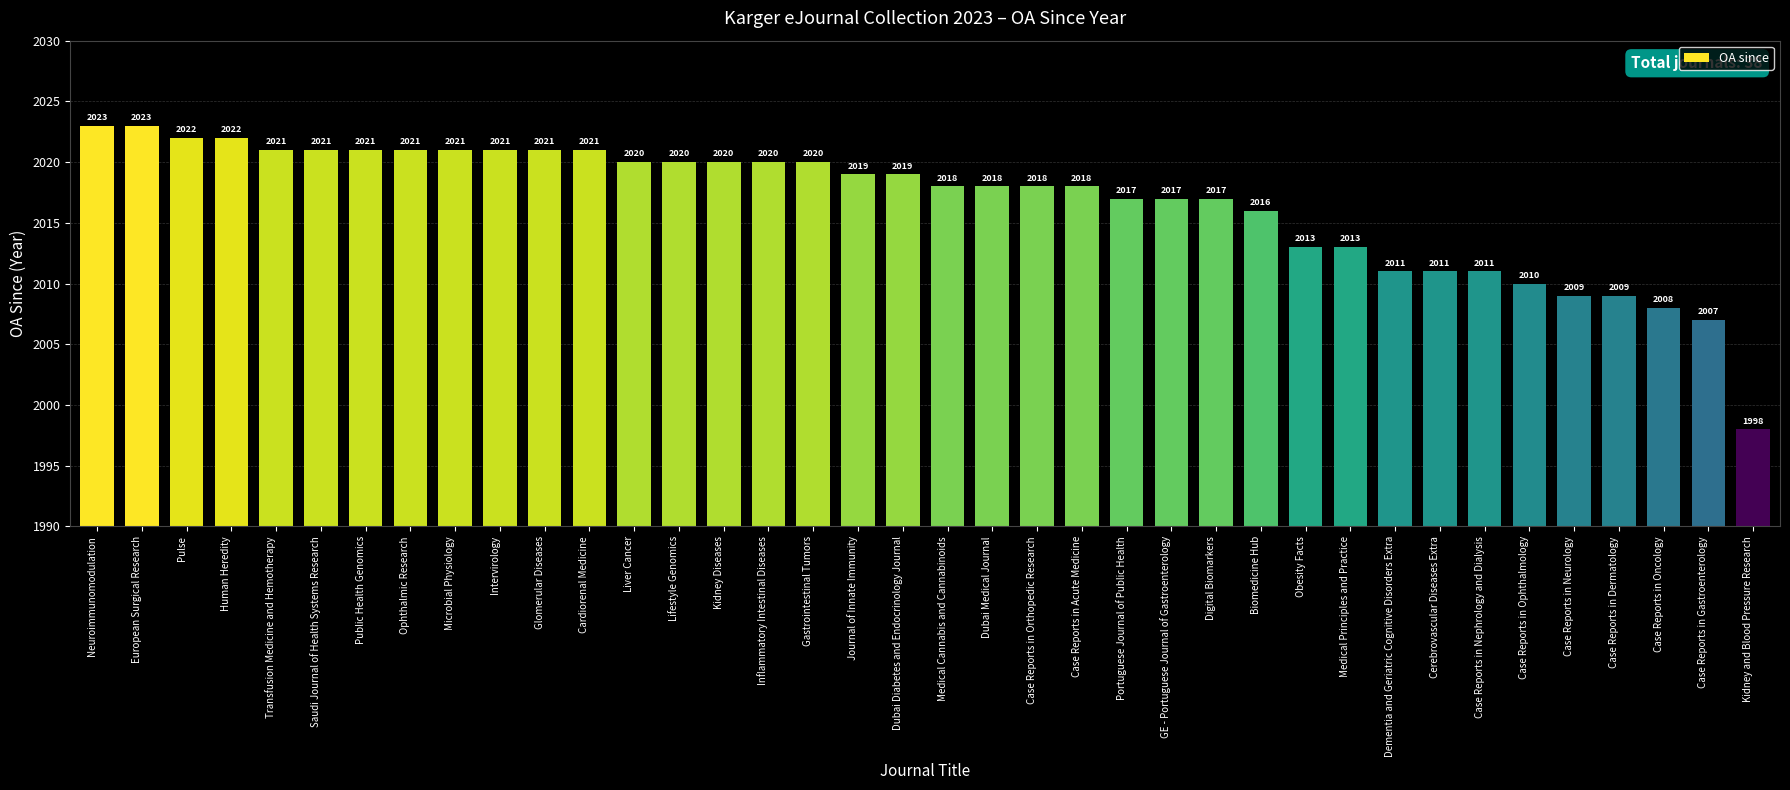

What is the maximum value shown in the chart?

2023